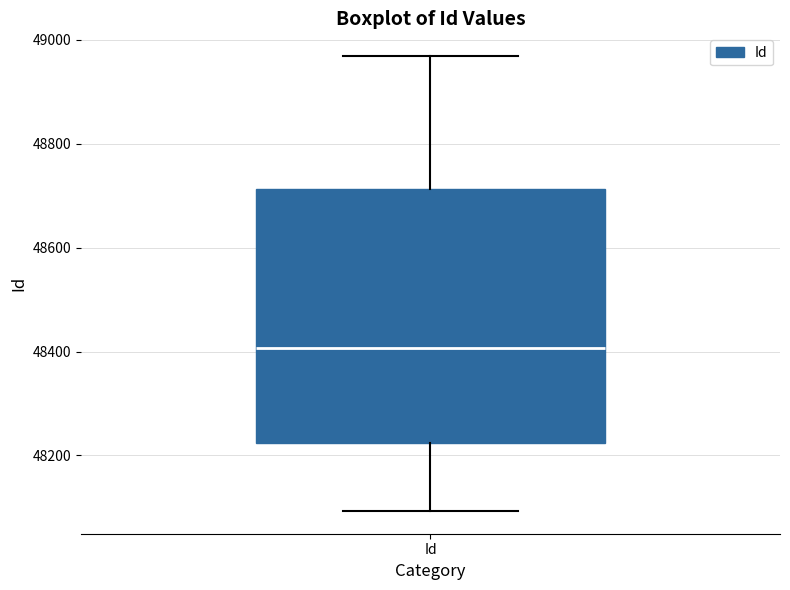

Read this box plot against the y-axis: the position of the median line, the range covered by the box, and the ends of both whiskers. The values are not printed on the chart, so give them approximately, as read against the axis.

median 48400, box 48220 to 48720, whiskers 48100 to 48960